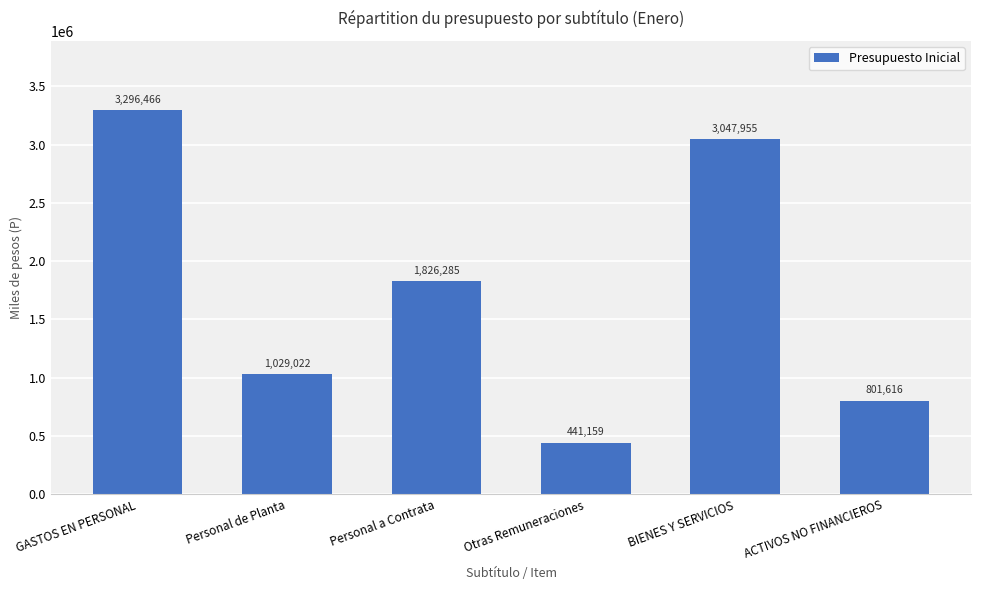

Which label corresponds to the smallest value in the chart?

Otras Remuneraciones